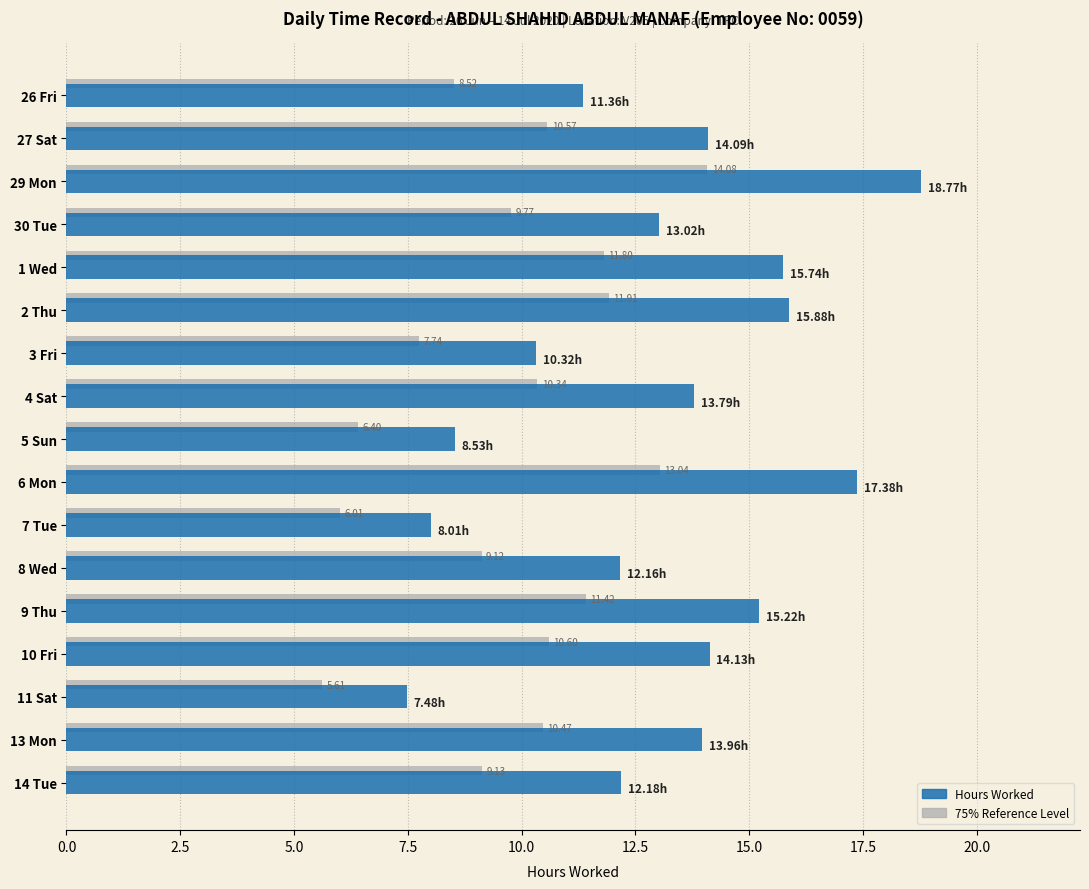

What is the difference between the highest and lowest values at 29 Mon?

4.7